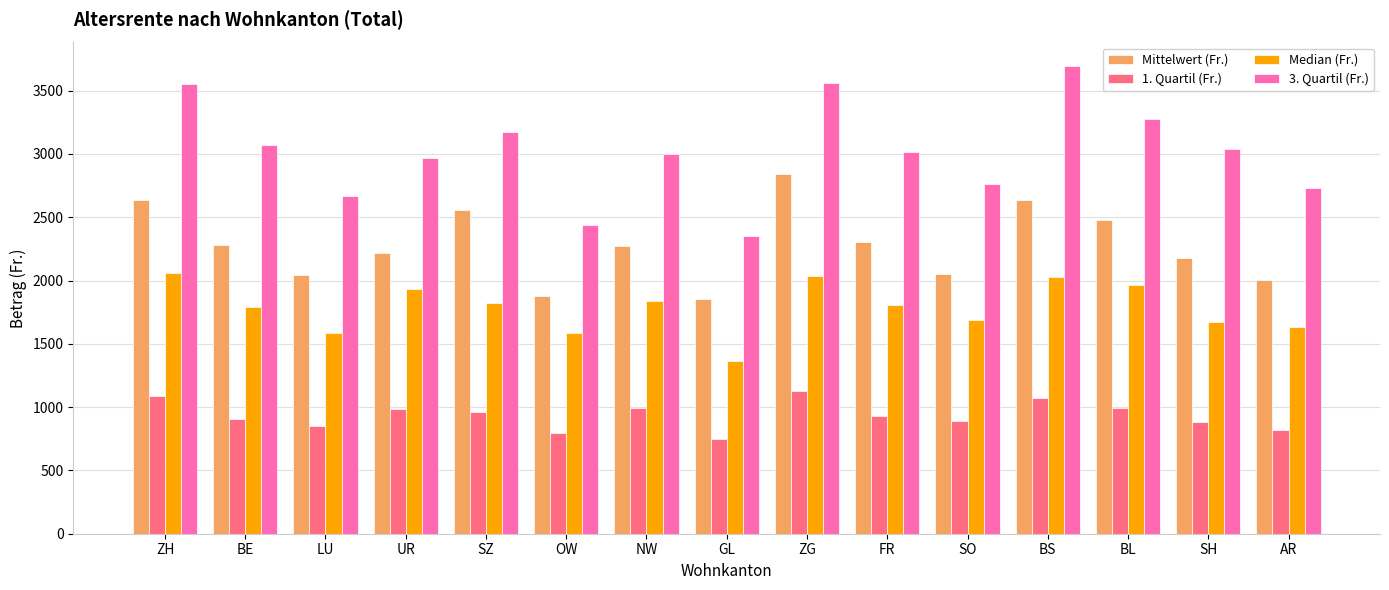

What is the average value of the Mittelwert (Fr.) series?

2282.3